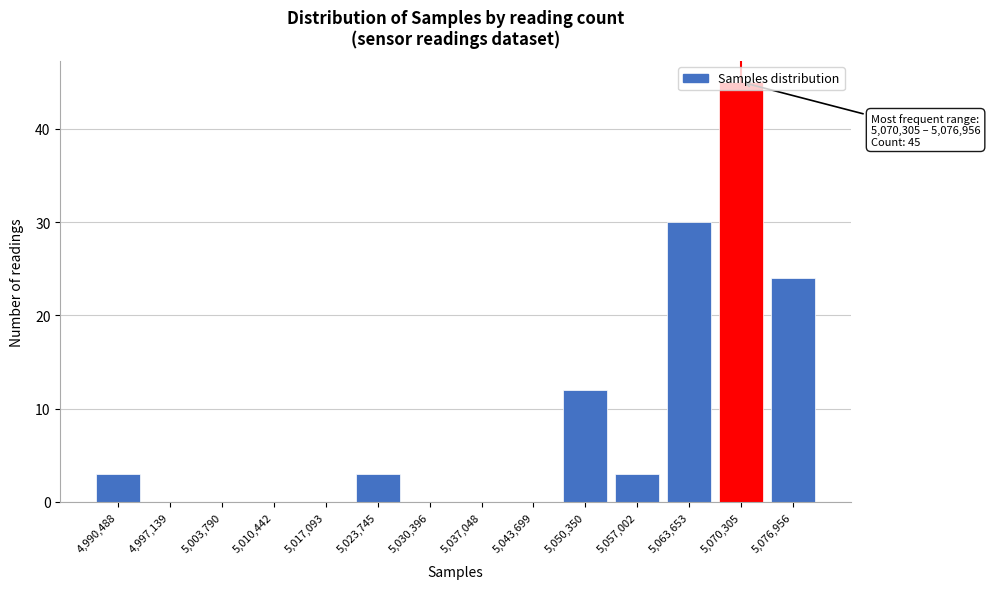

What is the maximum value shown in the chart?

45